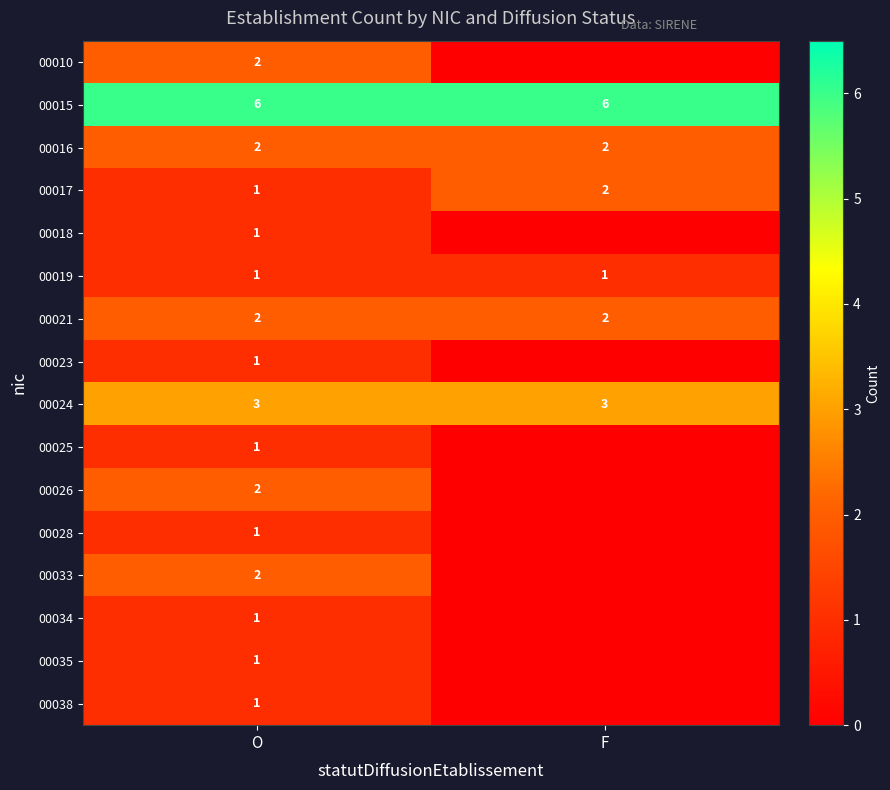

What value does the 00015 series have at F?

6